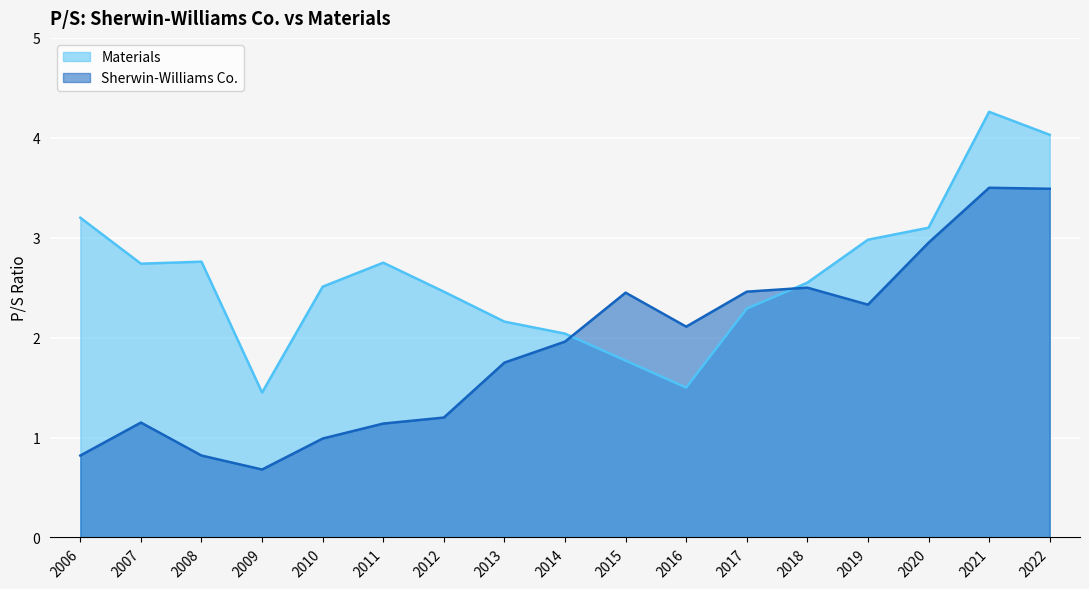

Rank the series by their maximum value, from lowest to highest.

Sherwin-Williams Co., Materials